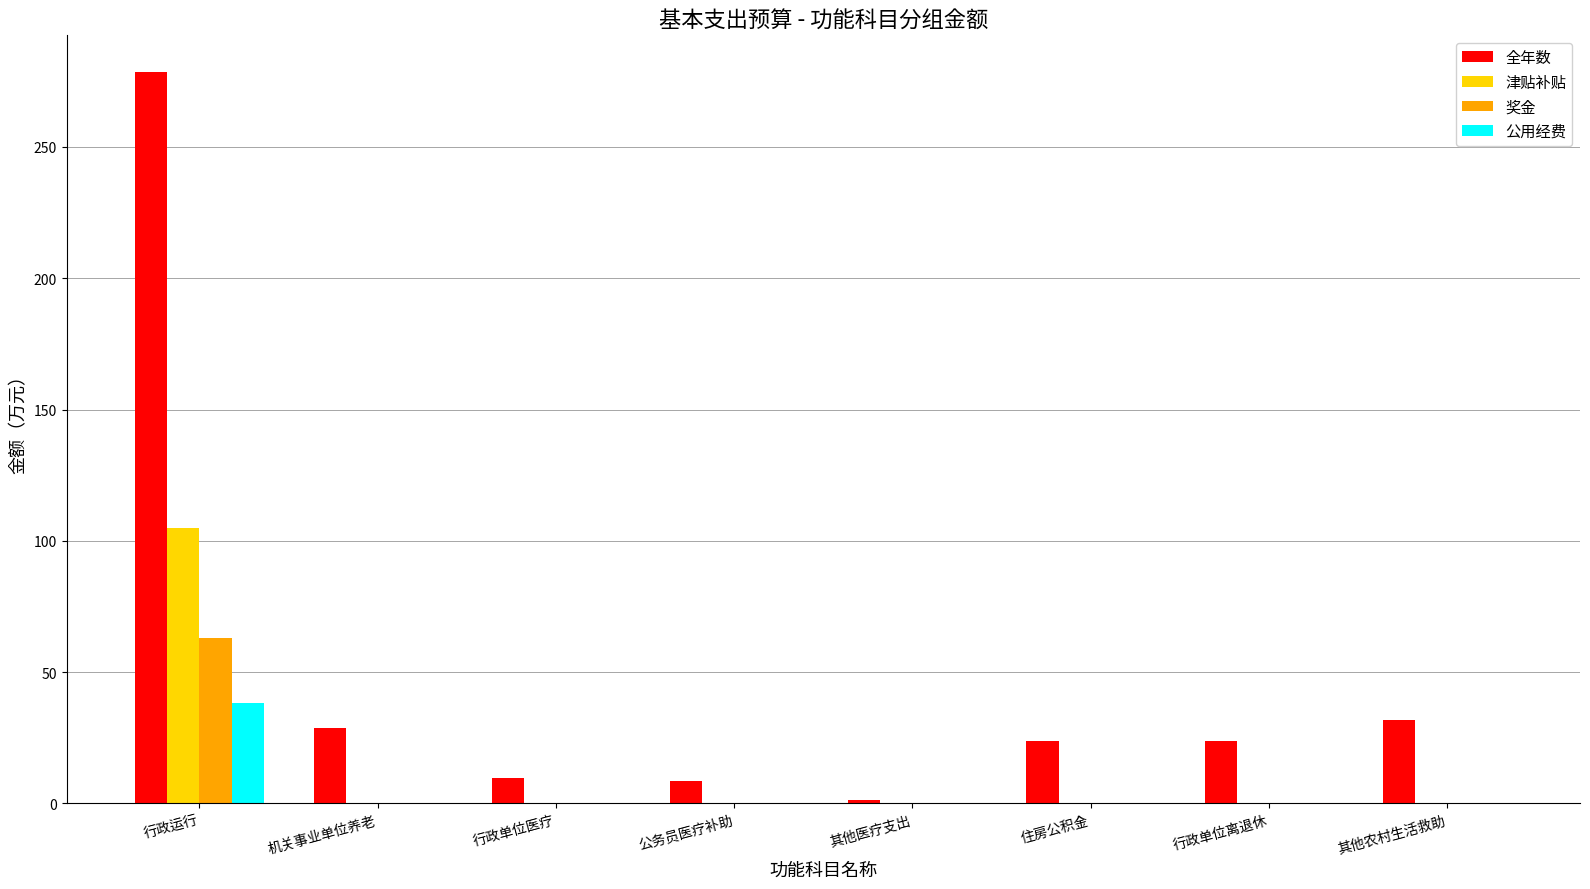

What is the total value across all series at 行政单位医疗?

9.9